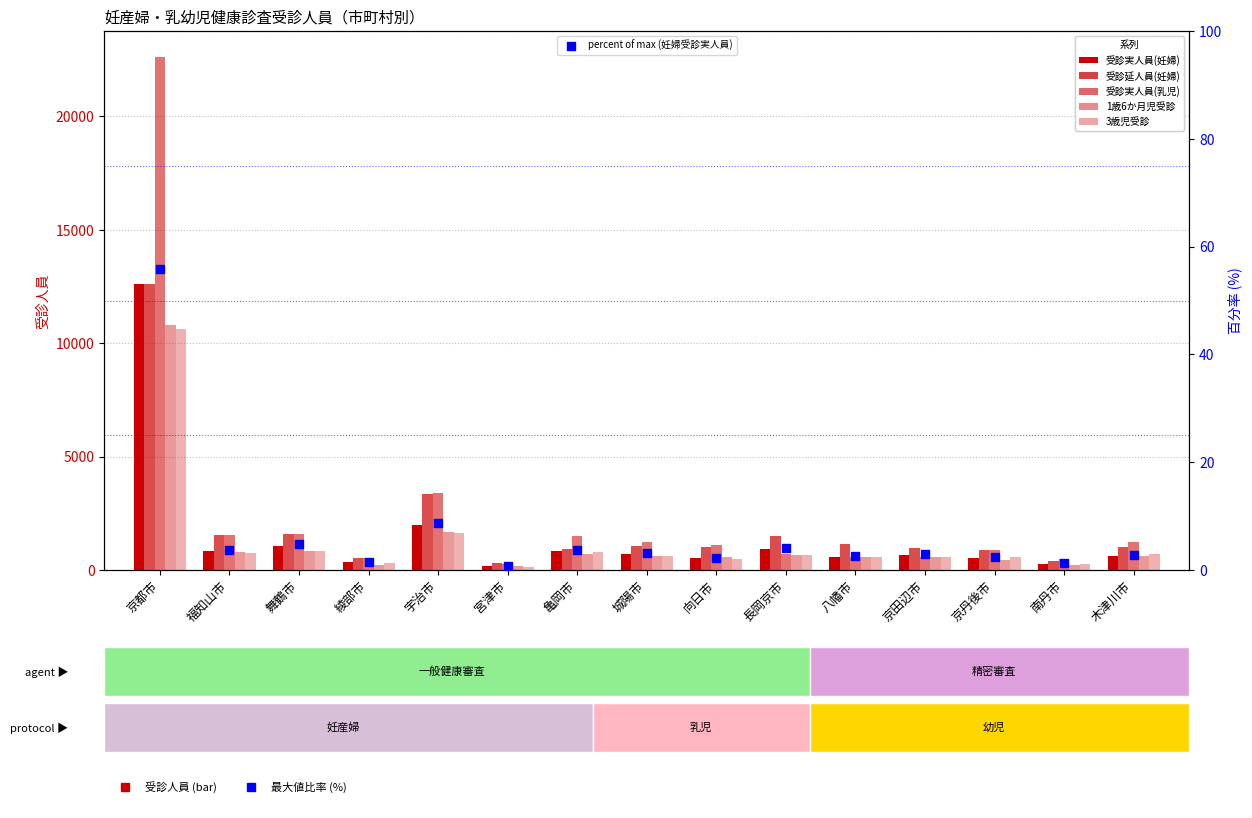

What are all the series names shown in the legend?

受診実人員(妊婦), 受診延人員(妊婦), 受診実人員(乳児), 1歳6か月児受診, 3歳児受診, percent of max (妊婦受診実人員)